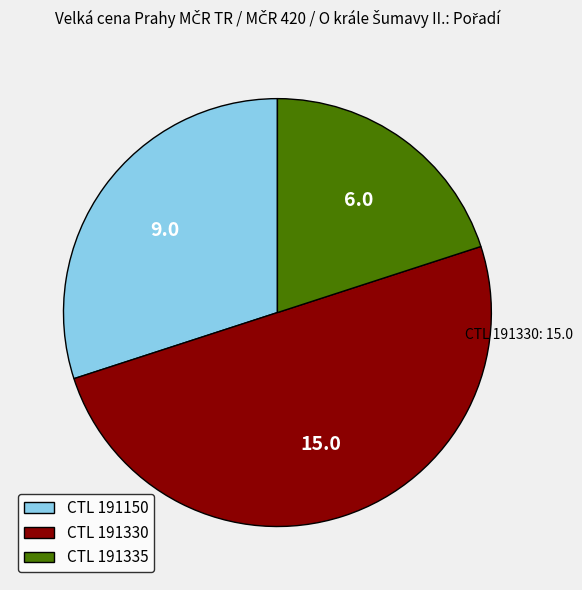

True or false: CTL 191330 accounts for 39% of the total.

False